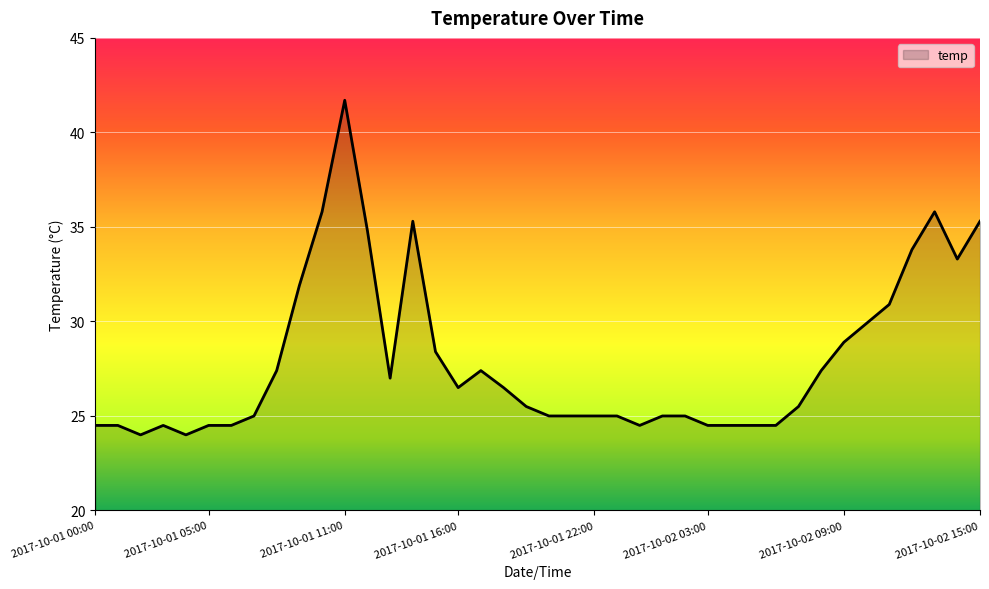

What is the maximum value shown in the chart?

41.7